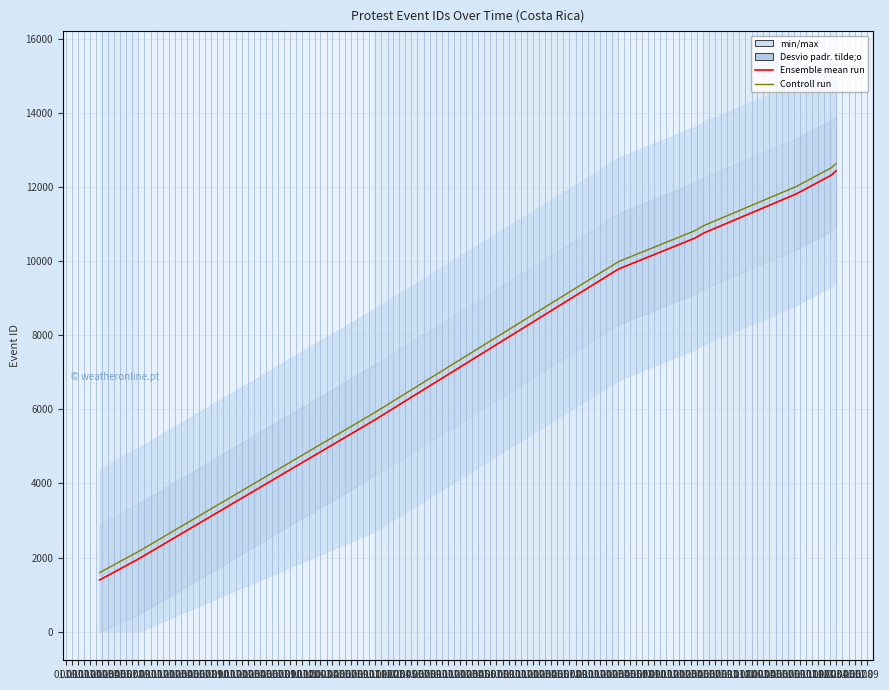

Which series has the largest total across all categories?

Controll run